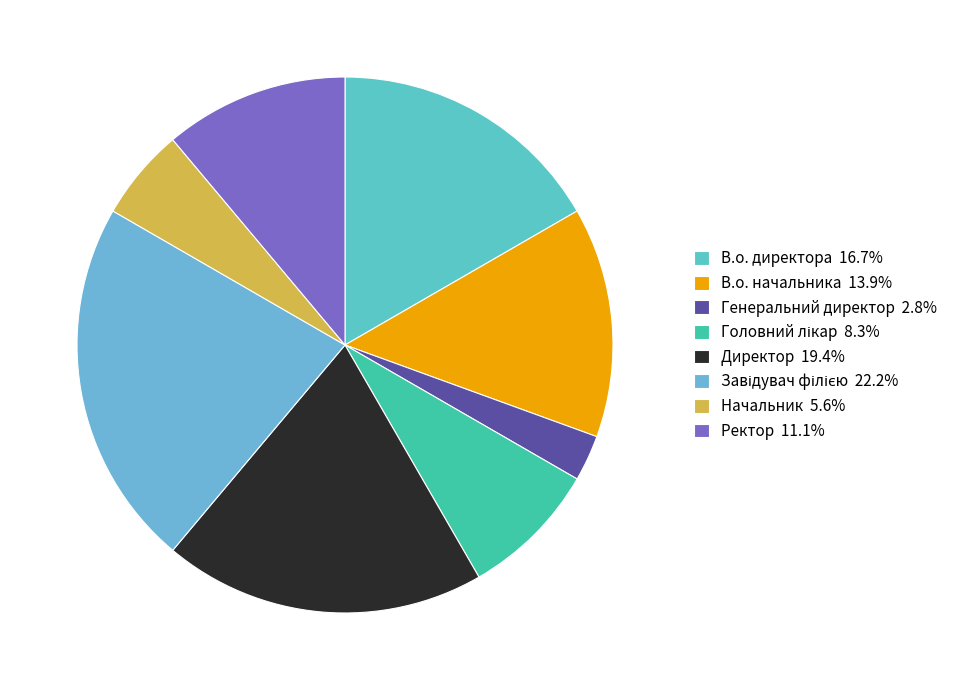

How many slices are in this pie chart?

8